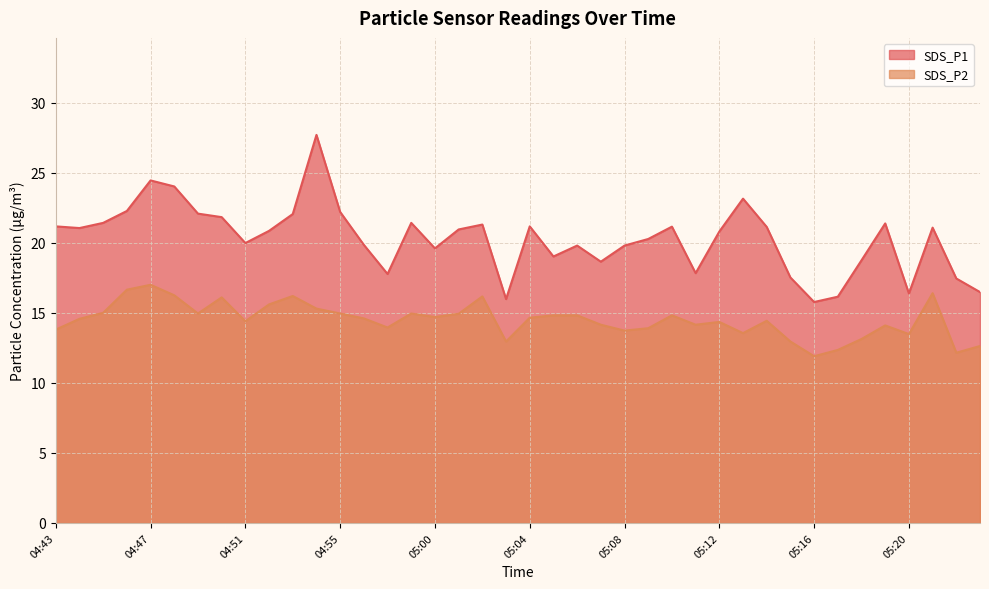

Rank the series by their maximum value, from highest to lowest.

SDS_P1, SDS_P2